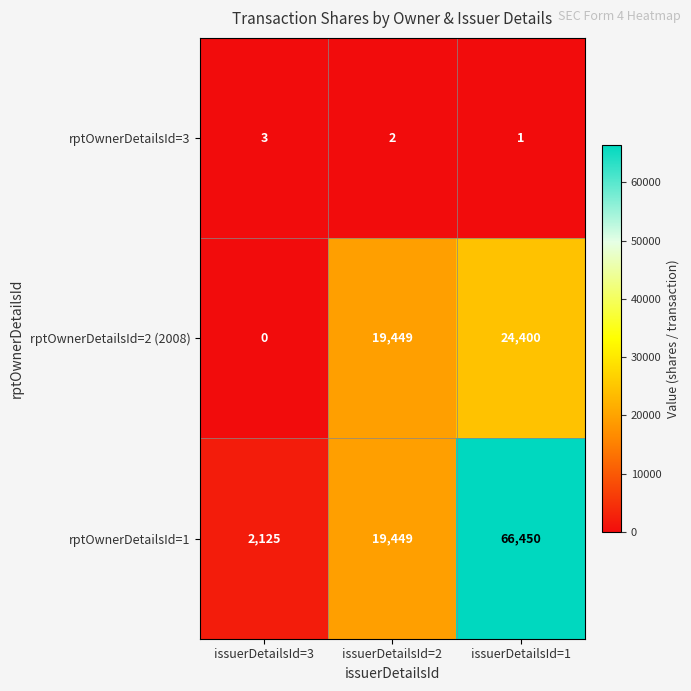

Which series has the largest total across all categories?

rptOwnerDetailsId=1